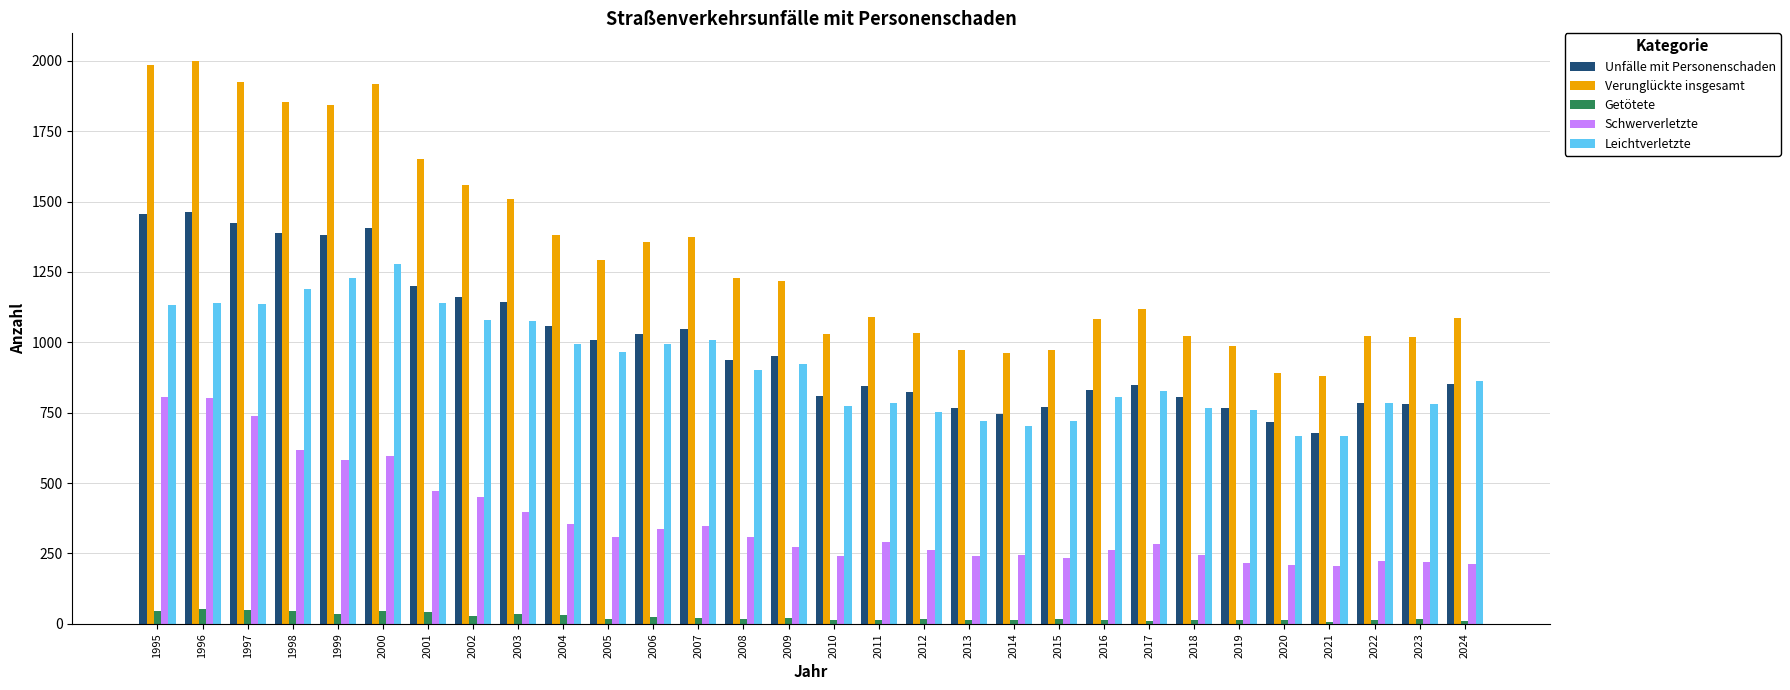

Is the value of Schwerverletzte at 2005 greater than the value of Getötete at 2013?

Yes